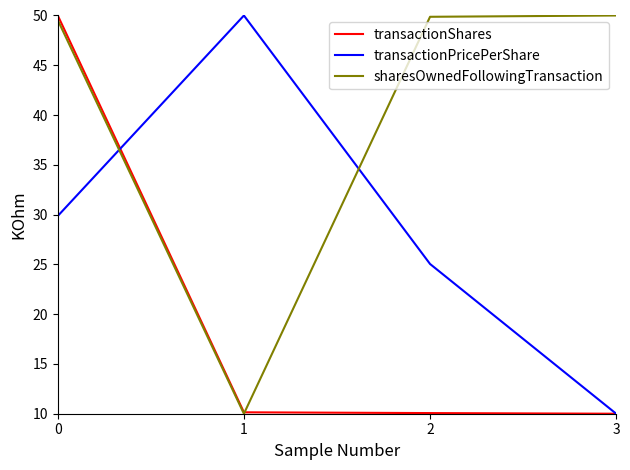

List the series in order of their overall mean, lowest first.

transactionShares, transactionPricePerShare, sharesOwnedFollowingTransaction